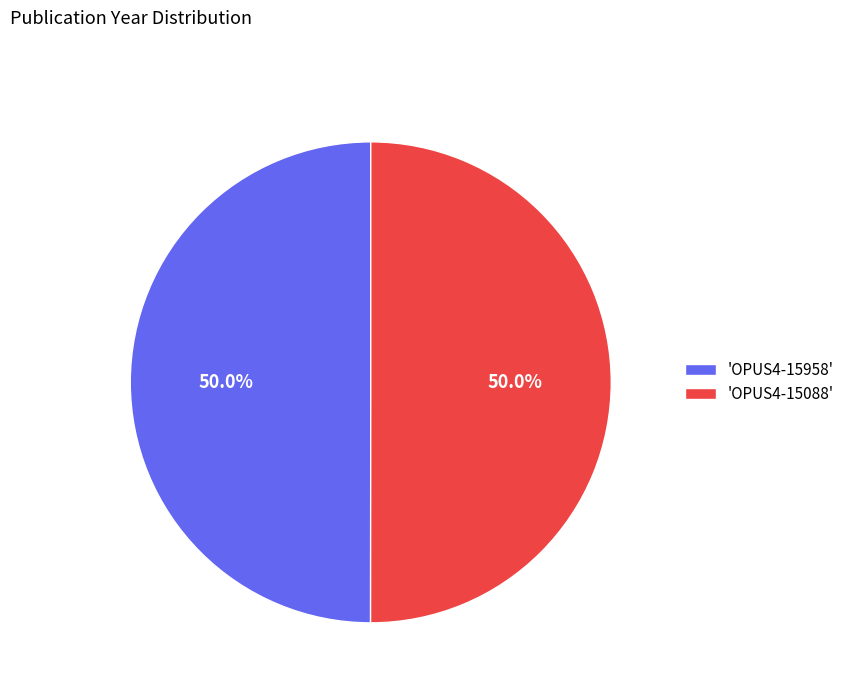

What percentage do 'OPUS4-15958' and 'OPUS4-15088' together represent?

100.0%